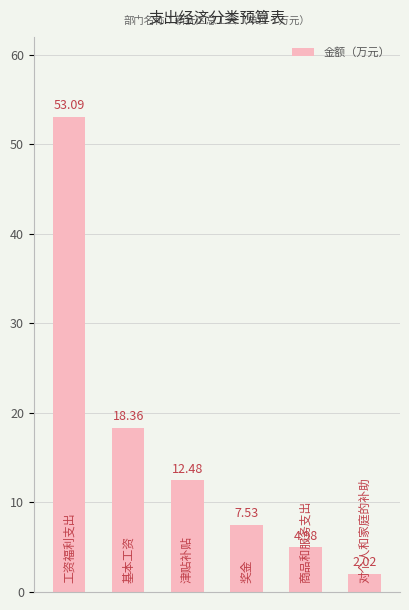

What is the difference between the maximum and second lowest values?

48.1